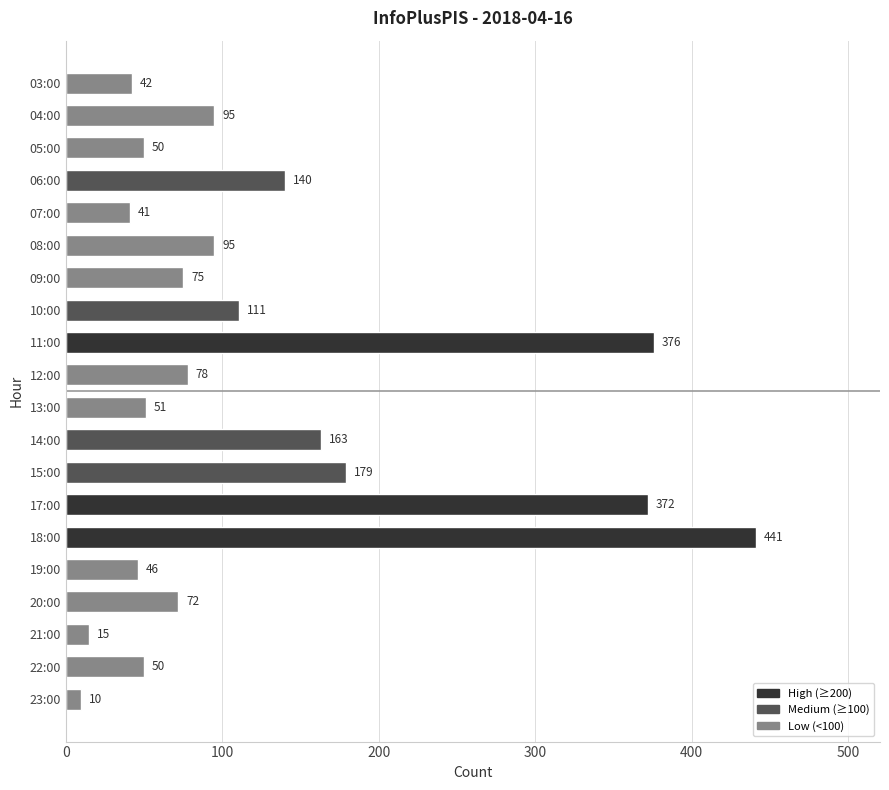

Are the bars grouped side by side (vs. stacked)?

No